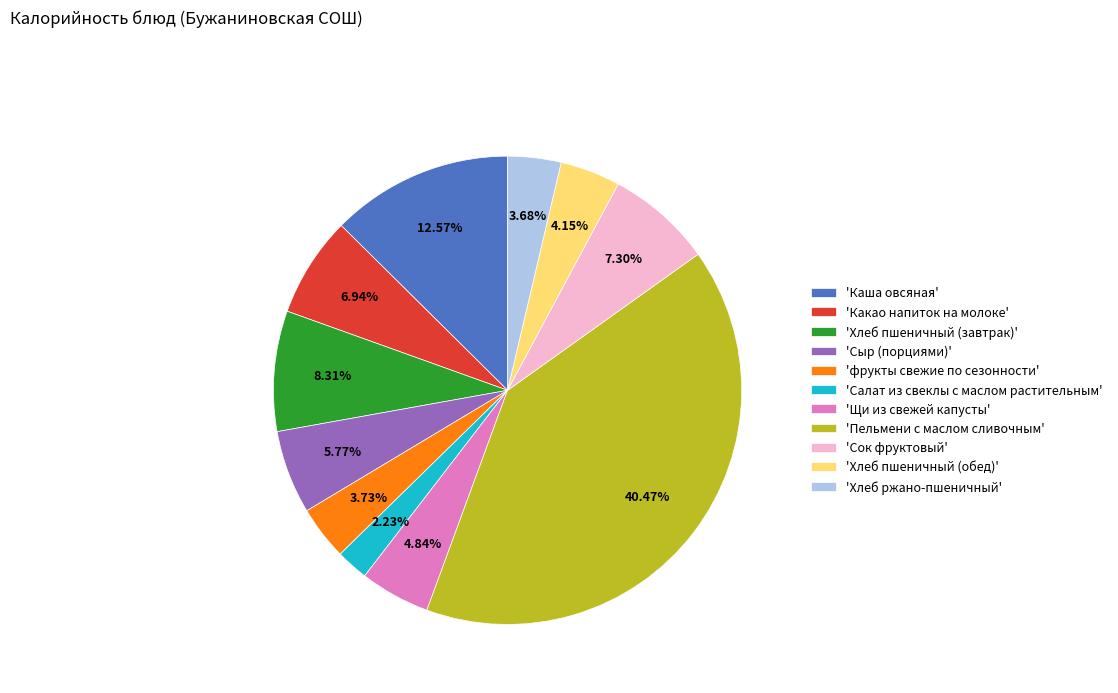

Do 'Какао напиток на молоке' and 'Щи из свежей капусты' together represent more than half of the pie?

No